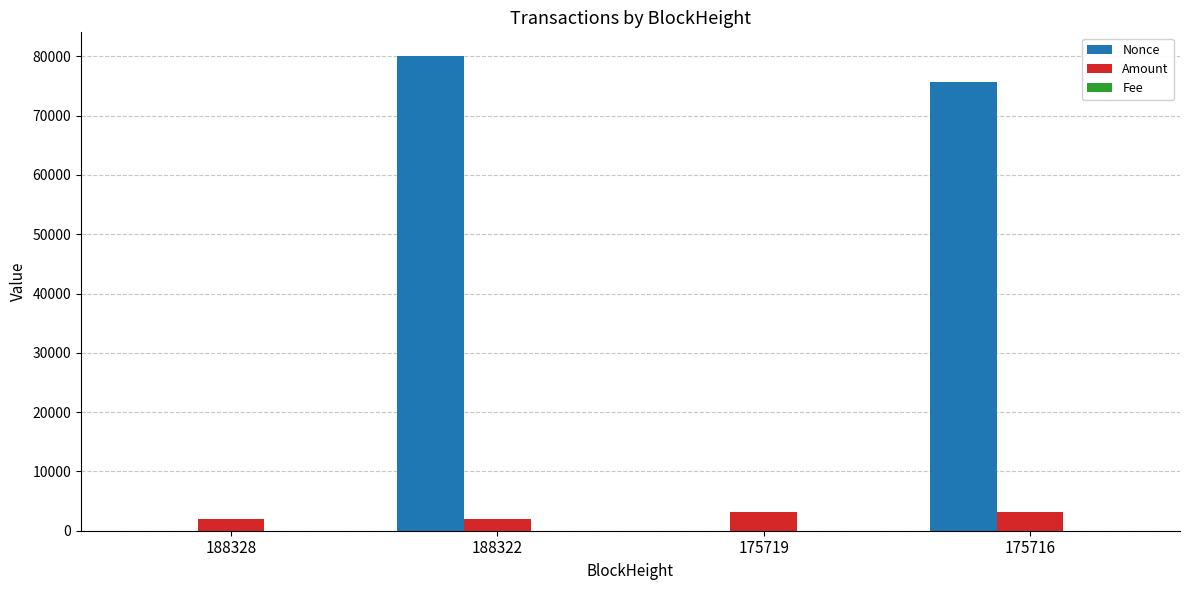

Which category has the highest value in the Nonce series?

188322